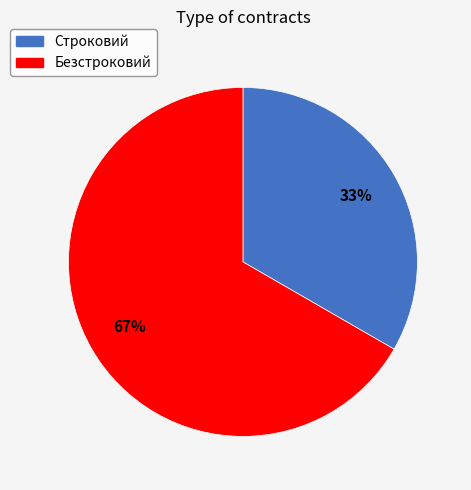

Is the sum of Строковий and Безстроковий greater than half?

Yes